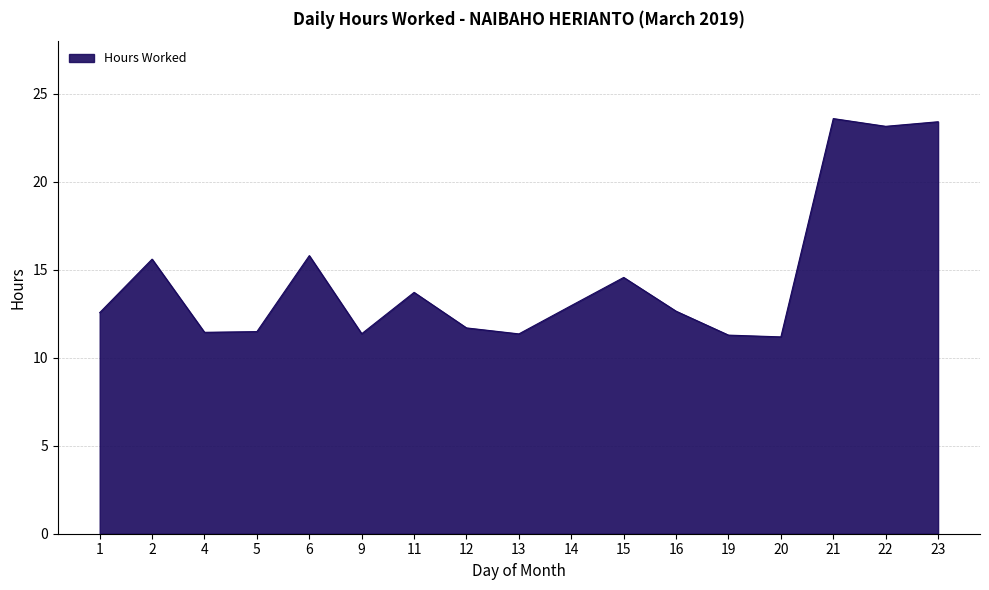

What is the smallest value displayed?

11.2